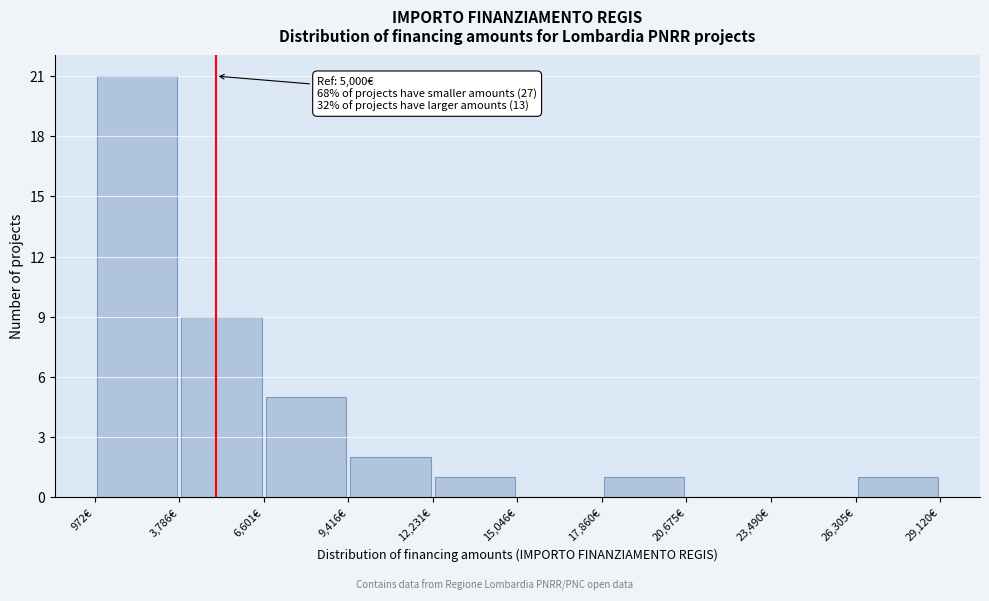

Which range on the x-axis has the tallest bar?

1000 to 4000